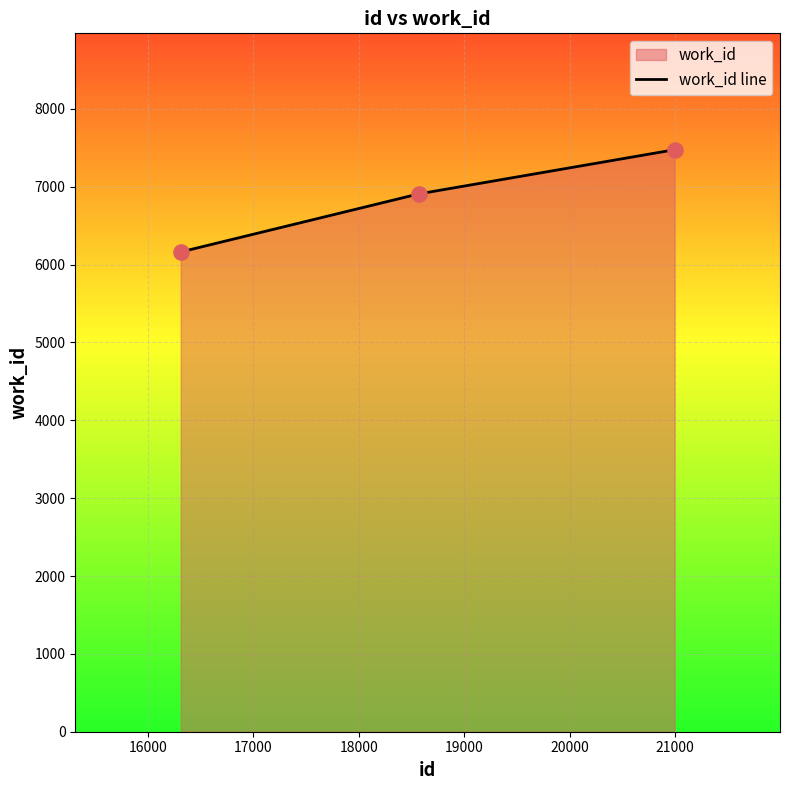

What is the greatest value displayed?

7476